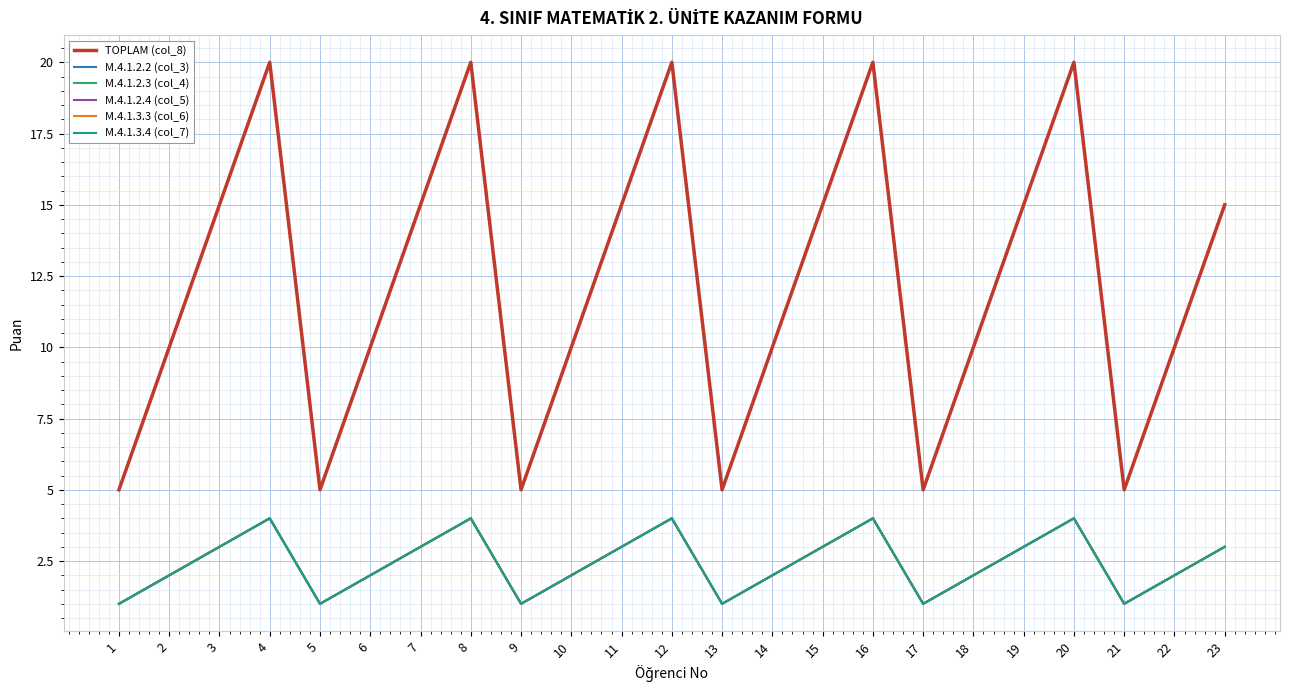

What is the value of the M.4.1.2.3 (col_4) point at the 10th from the left?

2